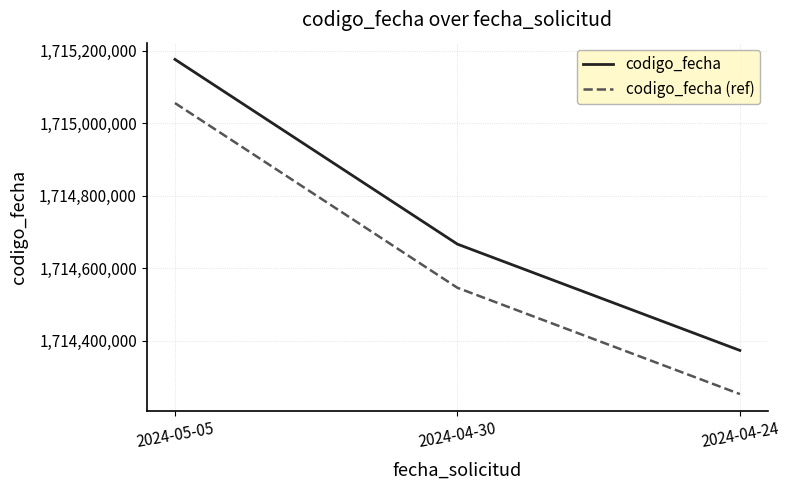

What is the average value of the codigo_fecha series?

1714738562.0